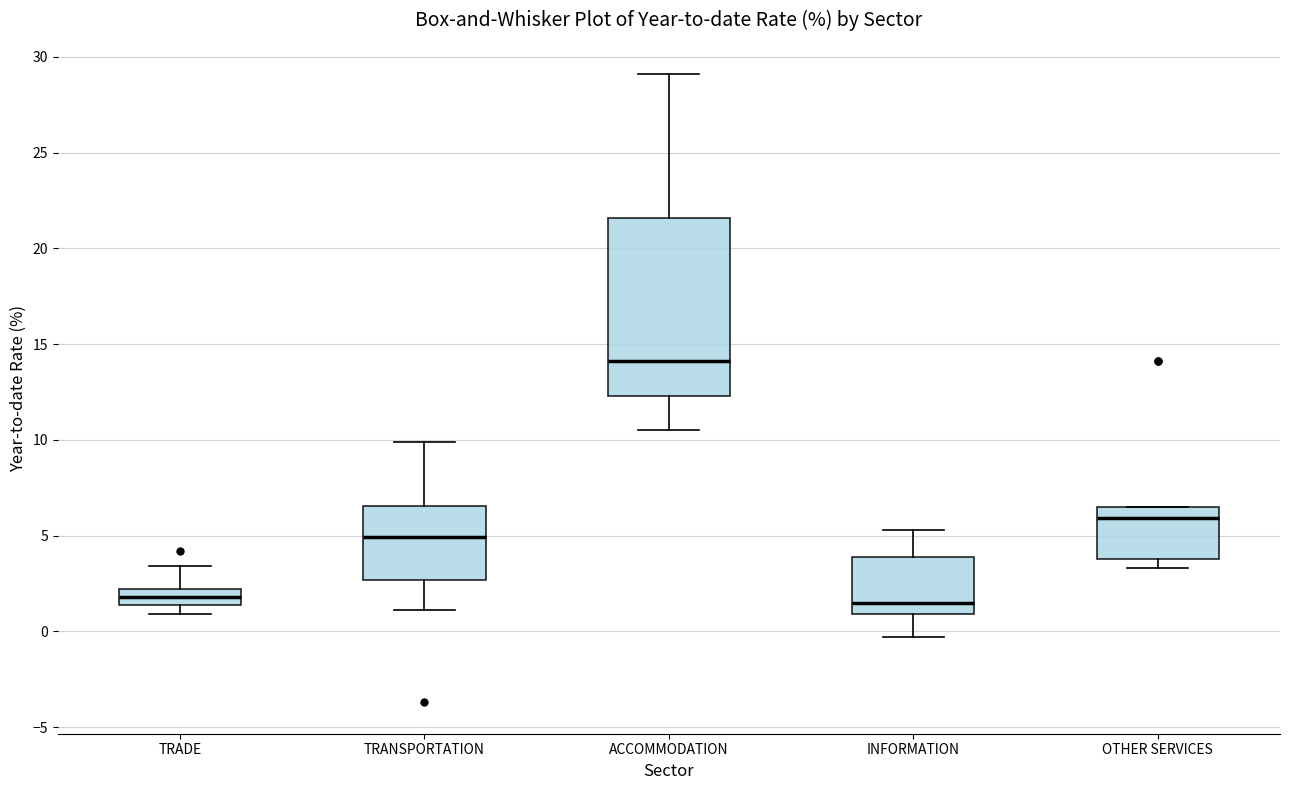

Reading left to right, transcribe this box plot: for each box, give where its median line is, the range the box spans, and where its two whiskers end, as read against the y-axis. The values are not printed on the chart, so give them approximately, as read against the axis.

TRADE: median 2.0 (inside the box), box 1.5 to 2.0, whiskers 1.0 to 3.5
TRANSPORTATION: median 5.0, box 2.5 to 6.5, whiskers 1.0 to 10.0
ACCOMMODATION: median 14.0, box 12.5 to 21.5, whiskers 10.5 to 29.0
INFORMATION: median 1.5, box 1.0 to 4.0, whiskers -0.5 to 5.5
OTHER SERVICES: median 6.0, box 4.0 to 6.5, whiskers 3.5 to 6.5